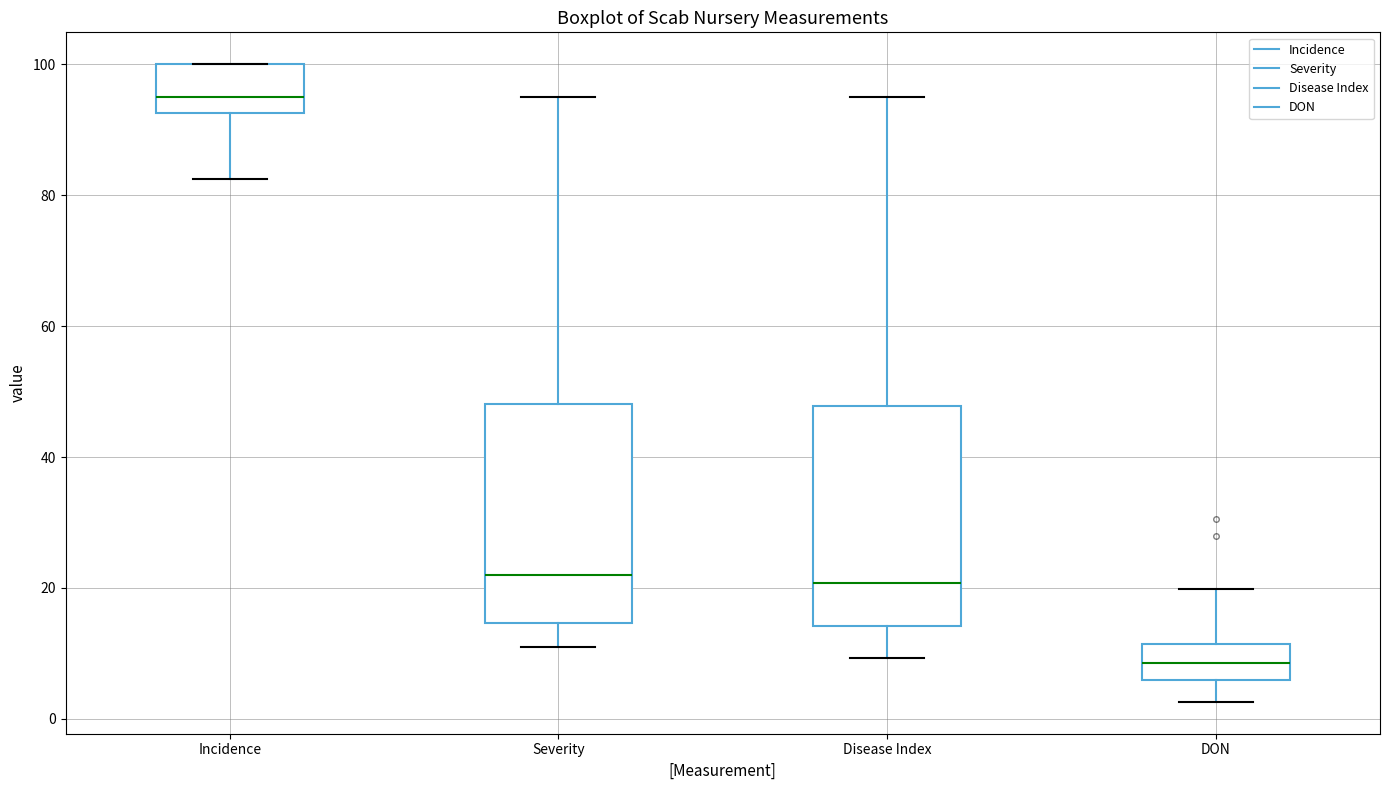

Reading left to right, read every box against the y-axis: the position of its median line, the range the box covers, and the ends of its whiskers. The values are not printed on the chart, so give them approximately, as read against the axis.

Incidence: median 96, box 92 to 100, whiskers 82 to 100
Severity: median 22, box 14 to 48, whiskers 12 to 96
Disease Index: median 20, box 14 to 48, whiskers 10 to 96
DON: median 8, box 6 to 12, whiskers 2 to 20